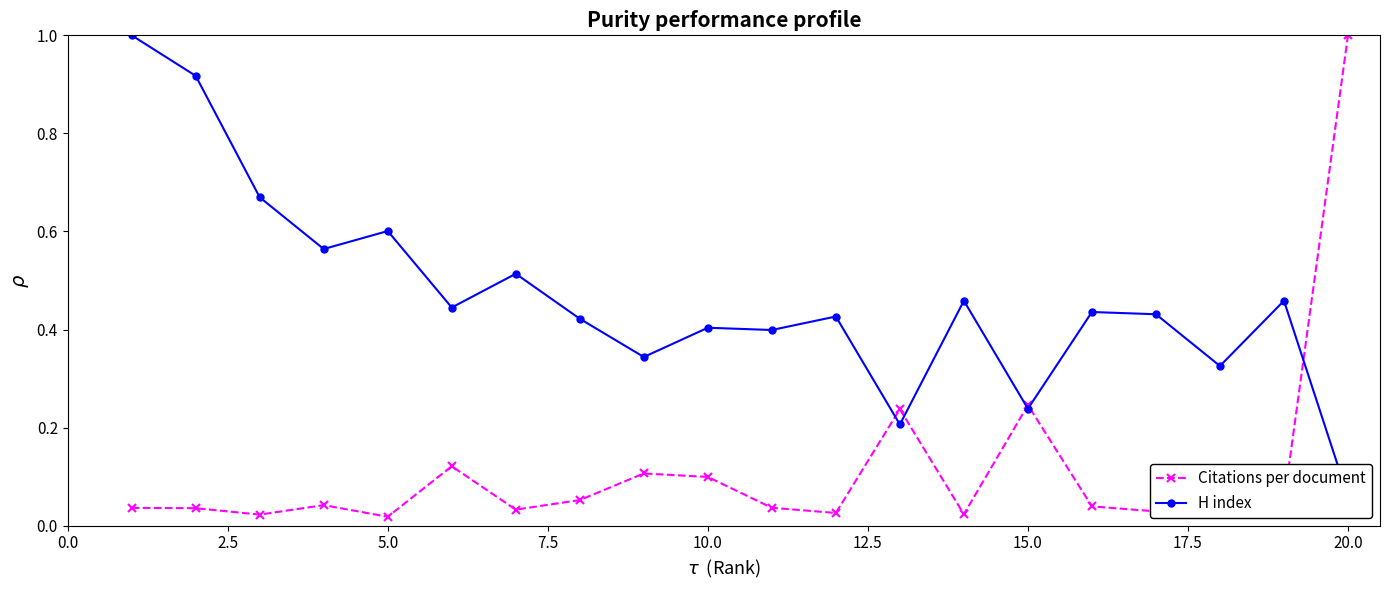

What are all the series names shown in the legend?

Citations per document, H index